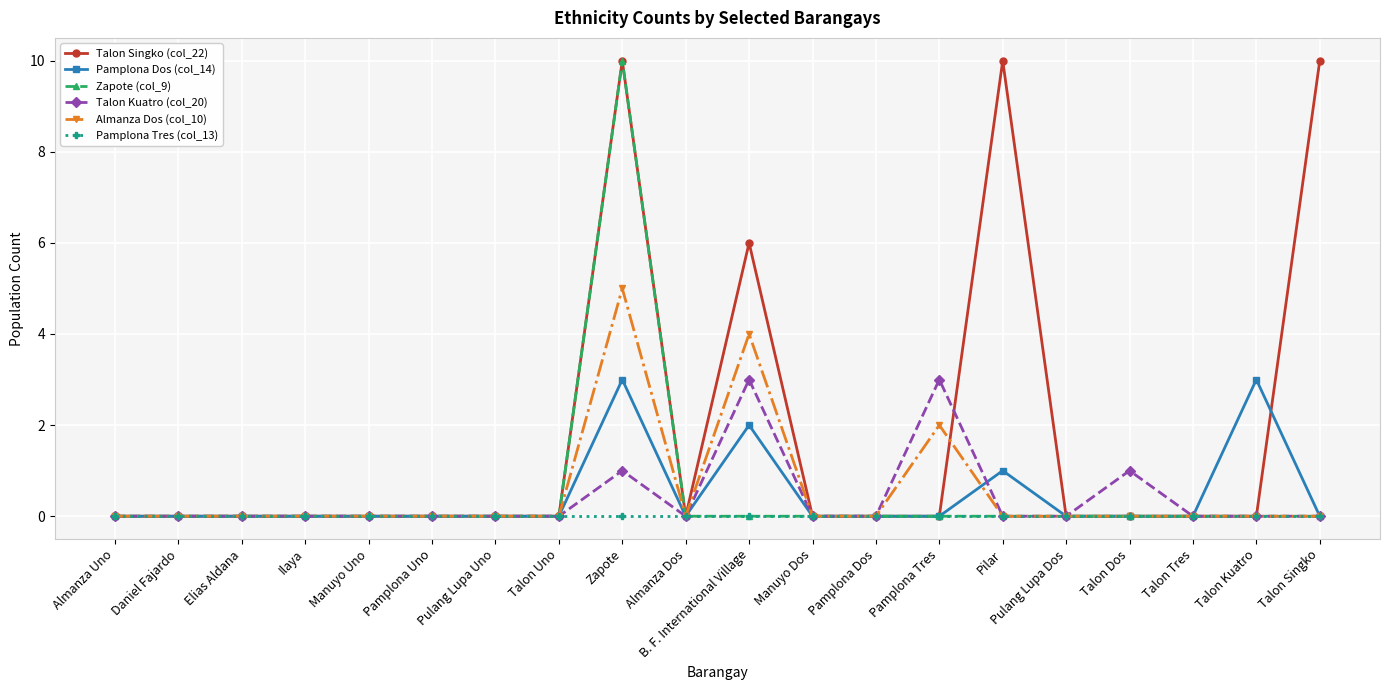

What is the greatest value displayed?

10